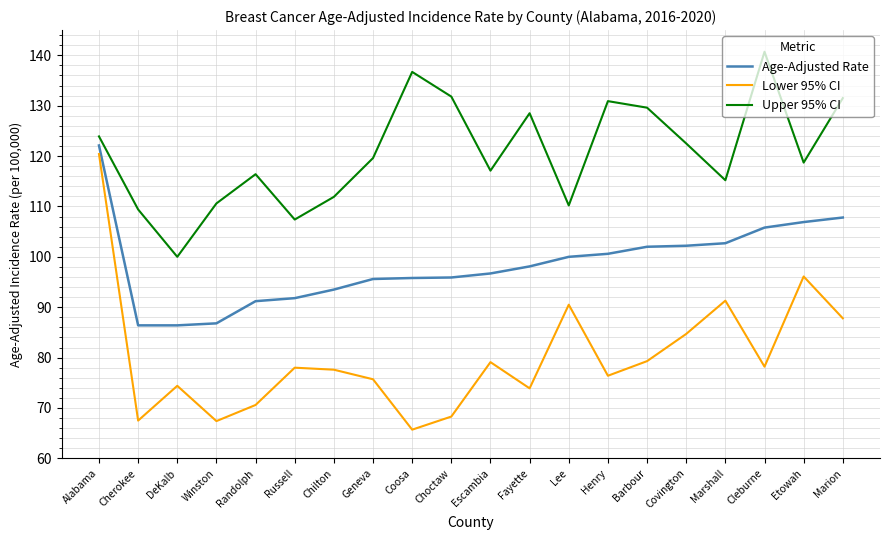

In Upper 95% CI, how many points are higher than both neighbors (excluding endpoints)?

5